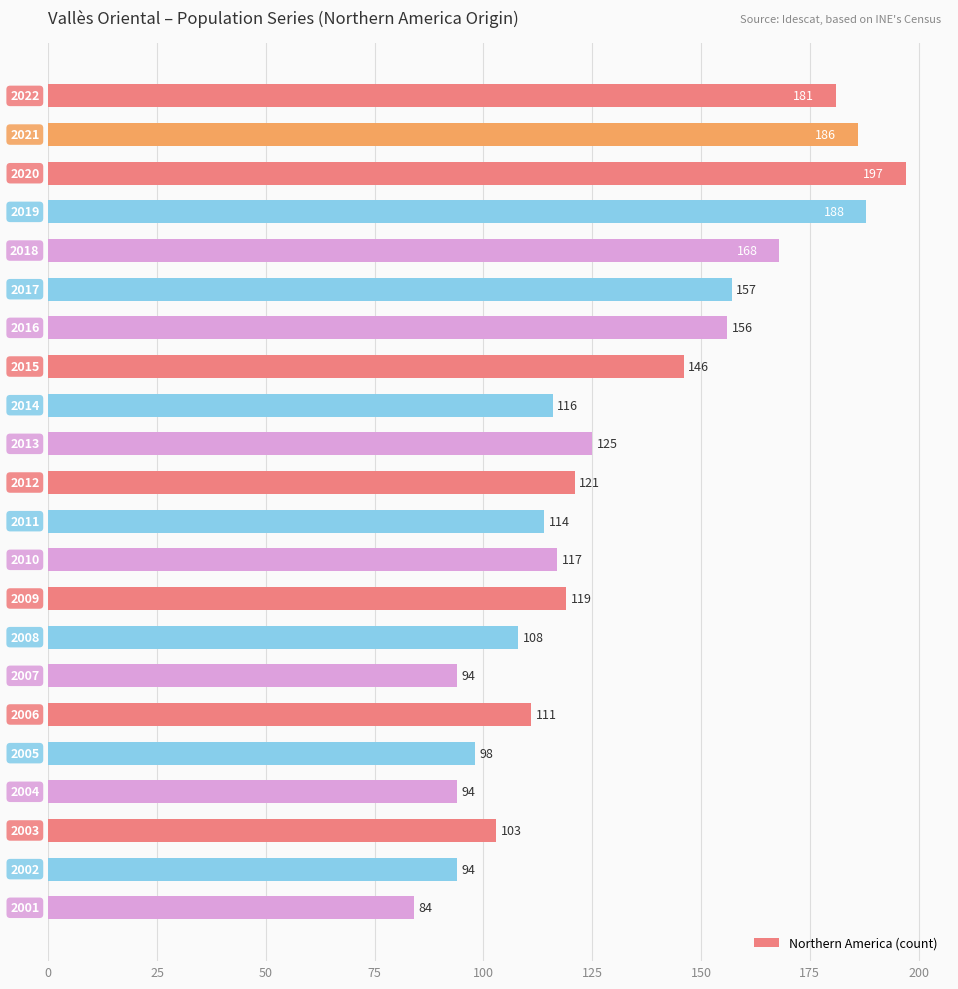

What is the sum of all values?

2877